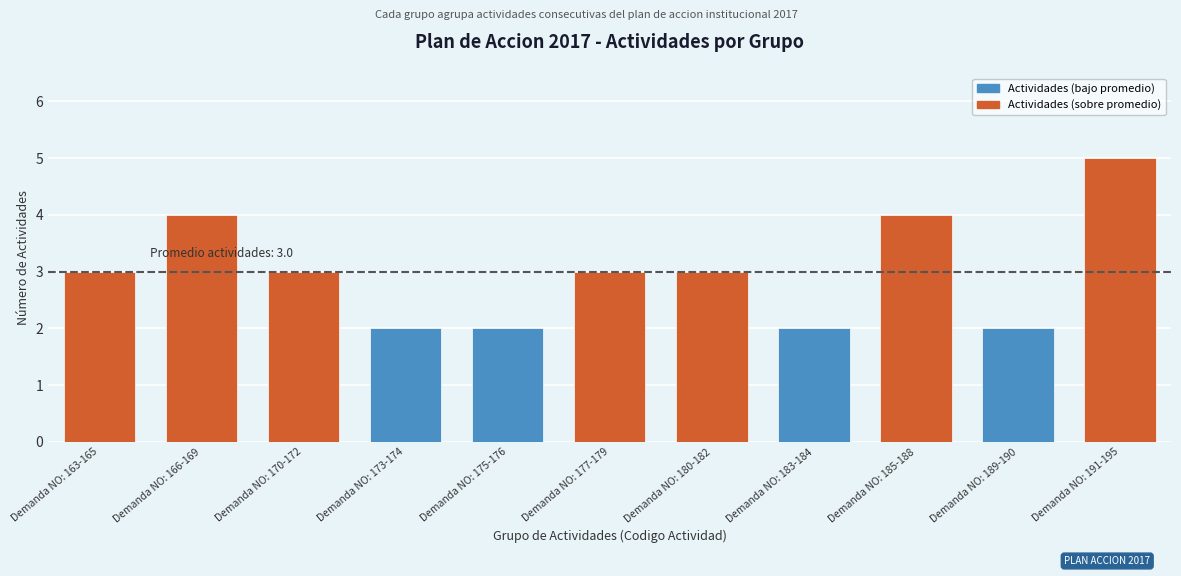

How many bars are there in total?

11